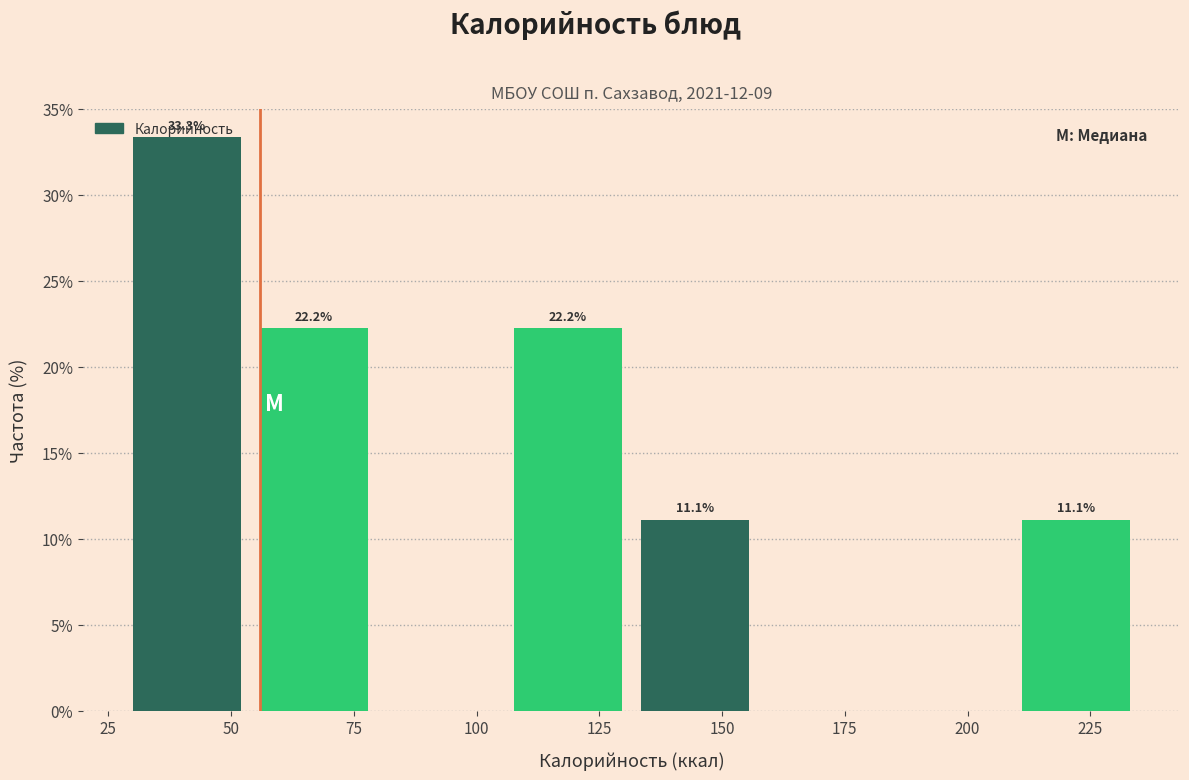

Which range on the x-axis has the tallest bar?

30 to 55